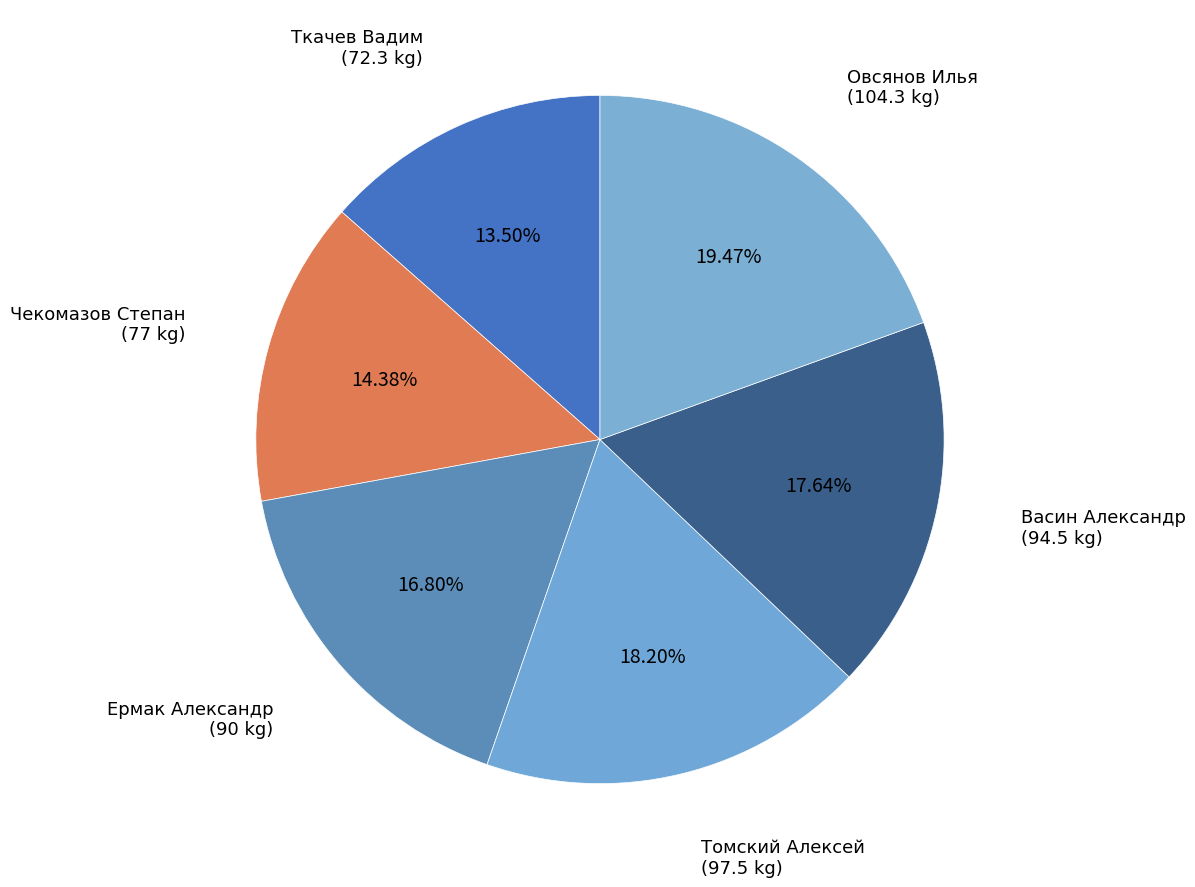

Which slice is the largest?

Овсянов Илья